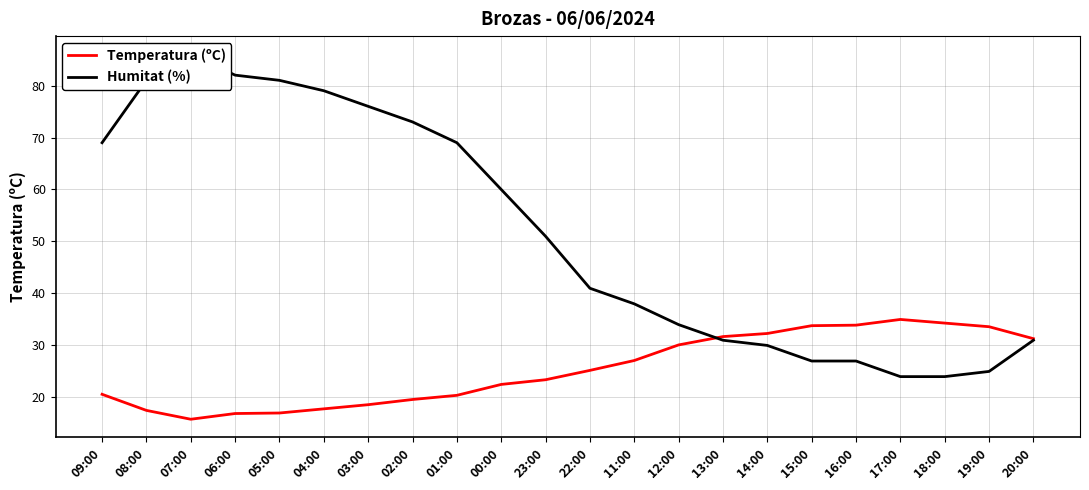

What value does the Temperatura (ºC) series have at 15:00?

33.8